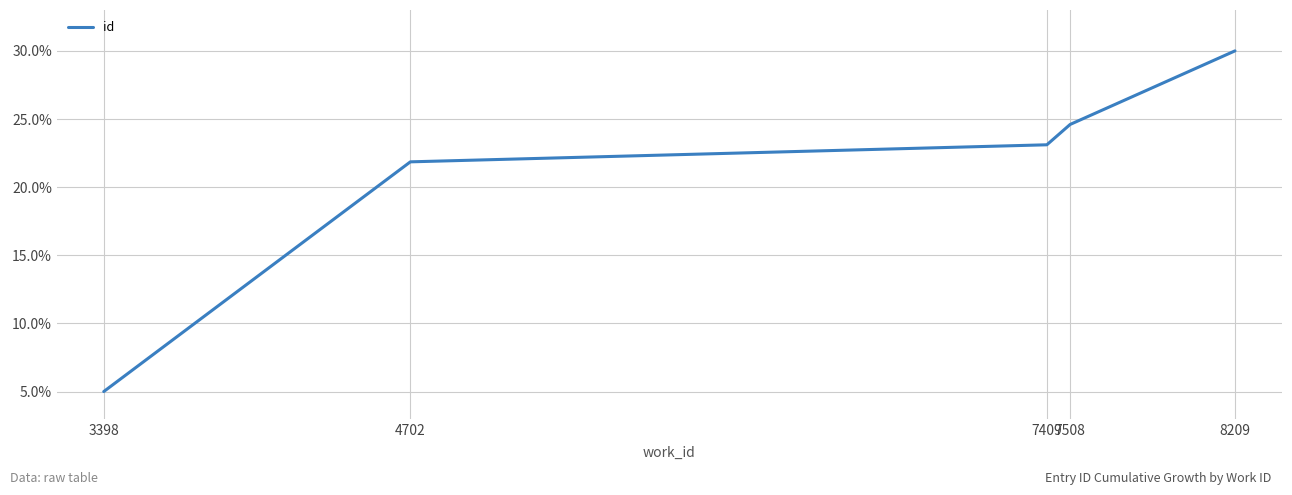

Reading left to right, what are all the values shown in this chart?

3398=5.0	4702=21.9	7409=23.1	7508=24.6	8209=30.0